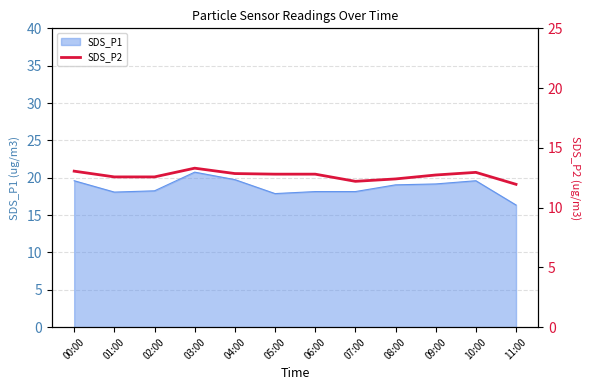

Reading right to left, extract all data points from this chart.

11:00=11.9	10:00=12.9	09:00=12.7	08:00=12.4	07:00=12.2	06:00=12.8	05:00=12.8	04:00=12.8	03:00=13.3	02:00=12.6	01:00=12.6	00:00=13.1